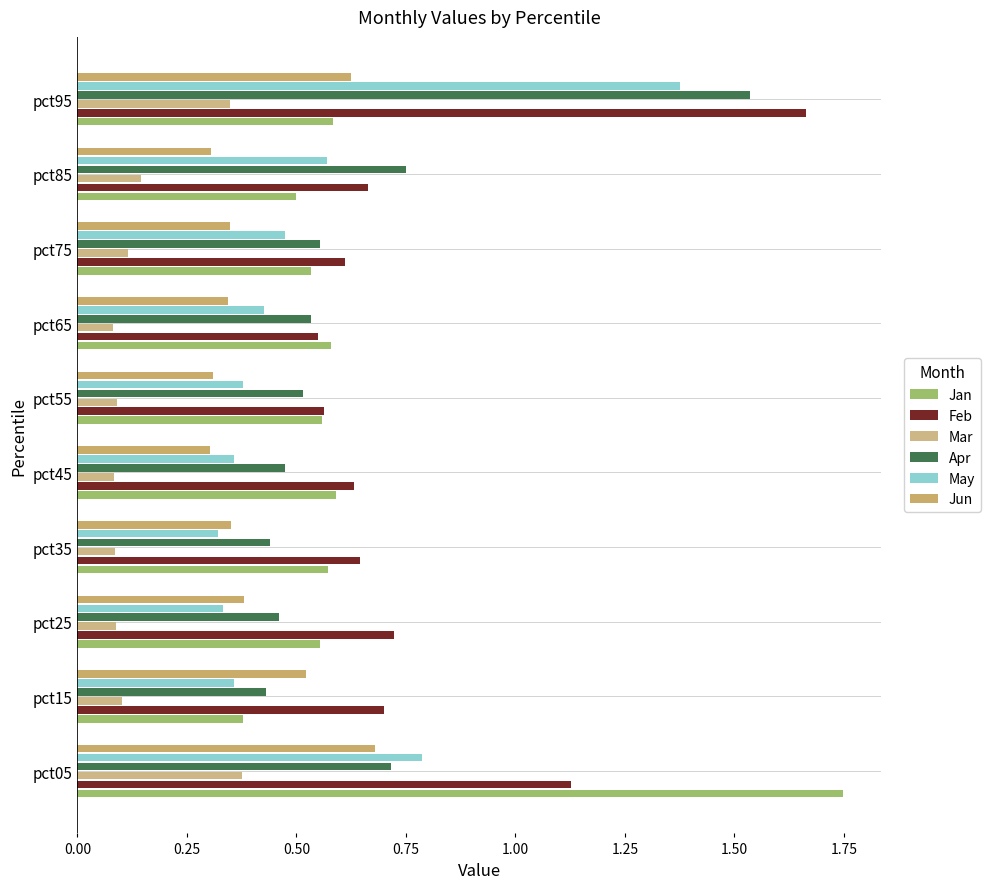

What is the difference between the maximum and minimum values in the Jun series?

0.4